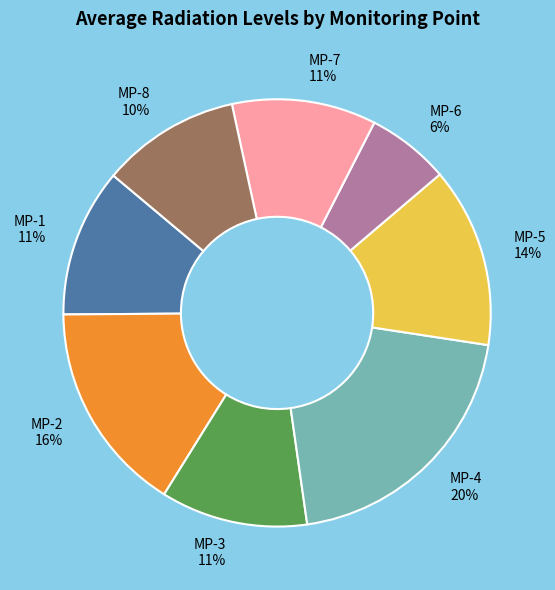

Combined, do MP-6 and MP-4 account for over 50%?

No